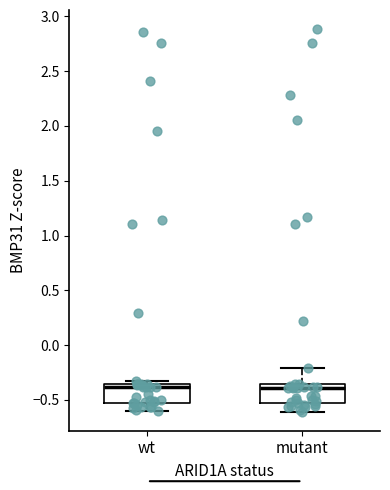

Where does the median line of the box for mutant sit on the y-axis? The values are not printed on the chart, so give them approximately, as read against the axis.

-0.40